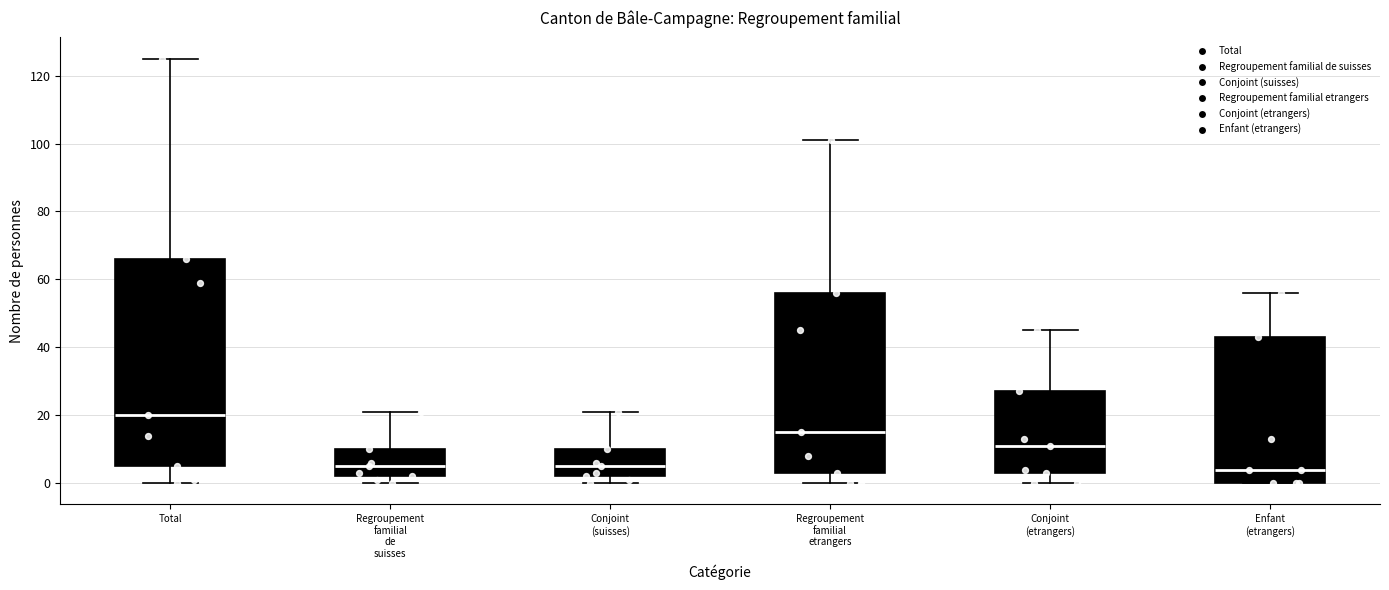

Which box is the tallest, from its lower edge to its upper edge?

Total